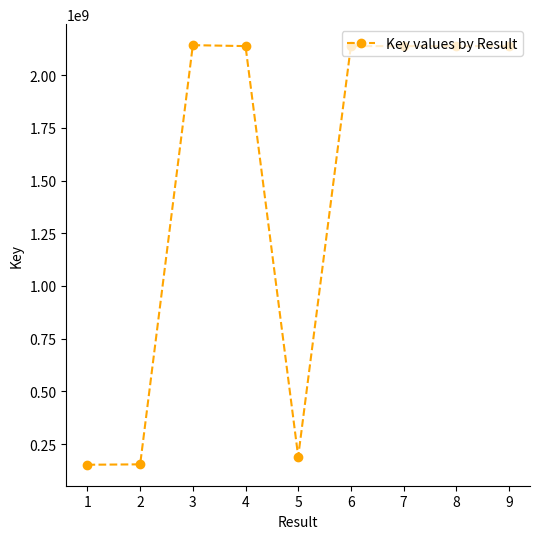

What is the change in value from 1 to 9?

+1985678207